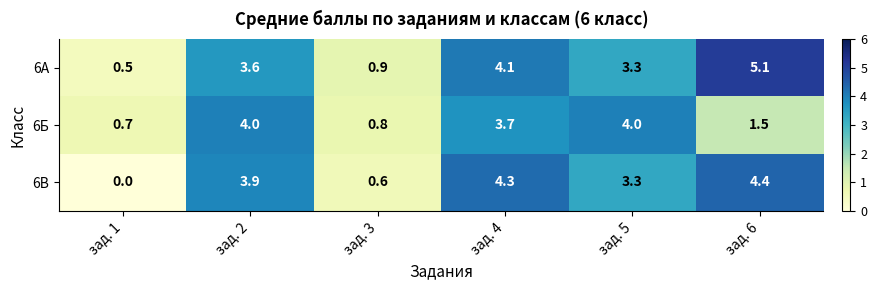

Which series changed the most between зад. 5 and зад. 6?

6Б